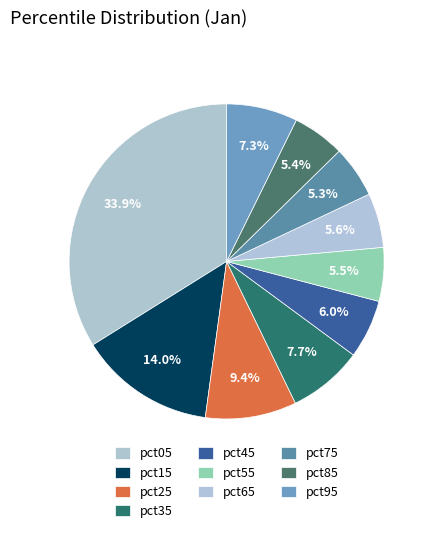

Count the number of slices in the pie.

10